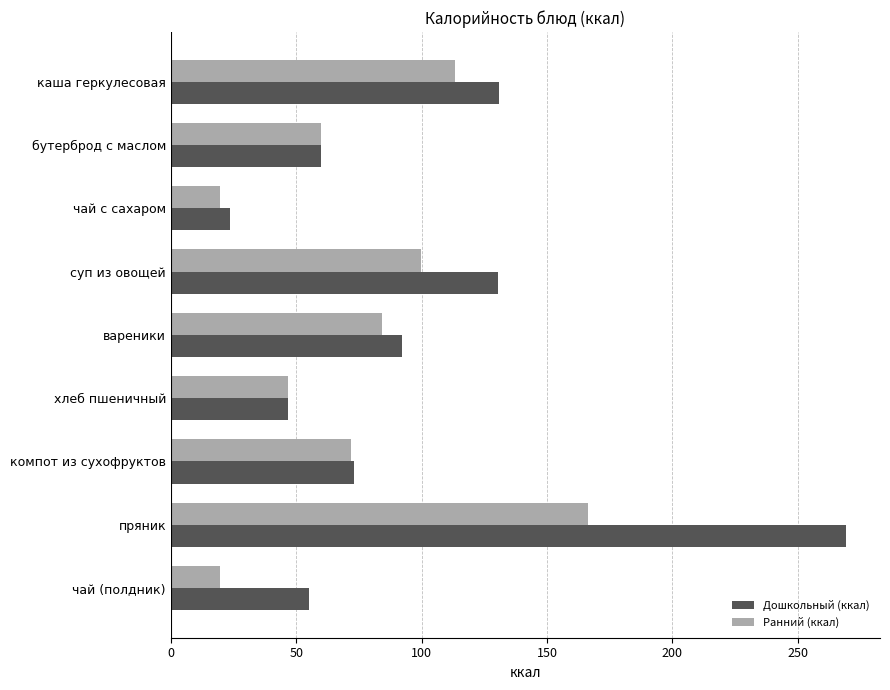

What is the approximate value of Ранний (ккал) at чай (полдник)?

19.6